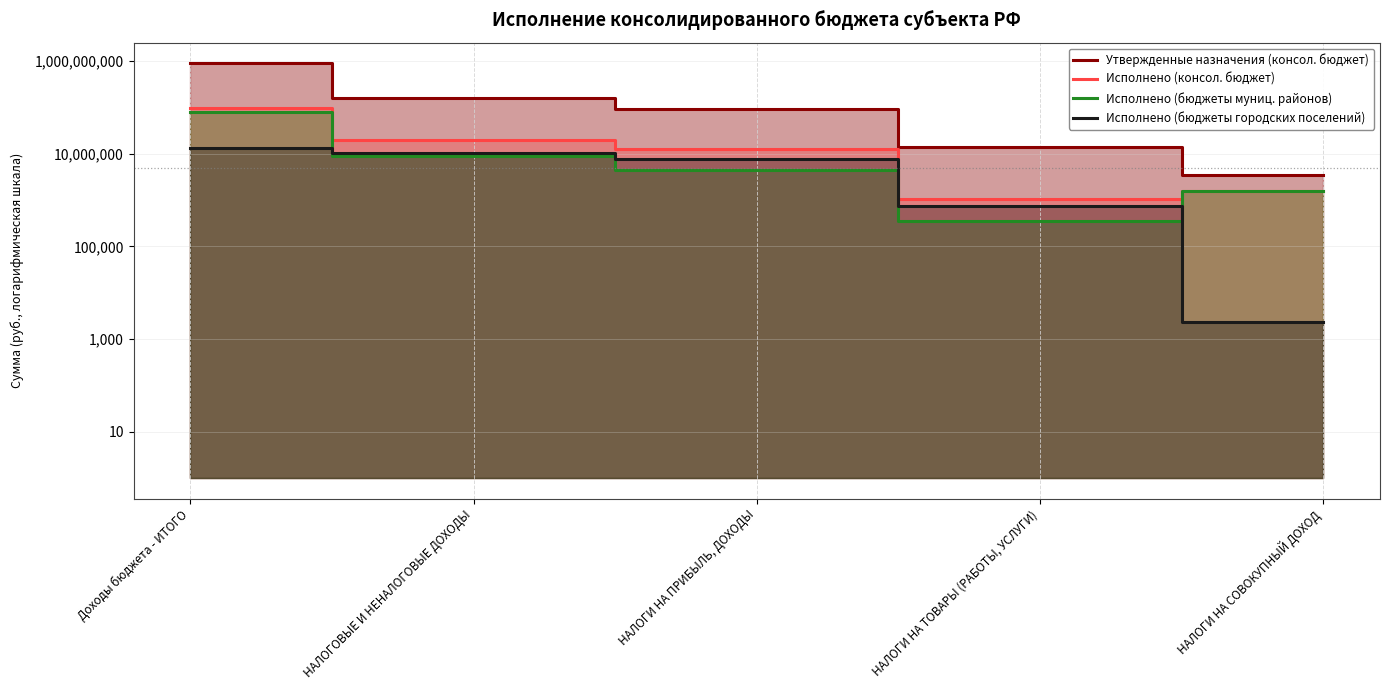

The value of Исполнено (консол. бюджет) at НАЛОГИ НА ПРИБЫЛЬ, ДОХОДЫ is 12546447.6. True or false?

True